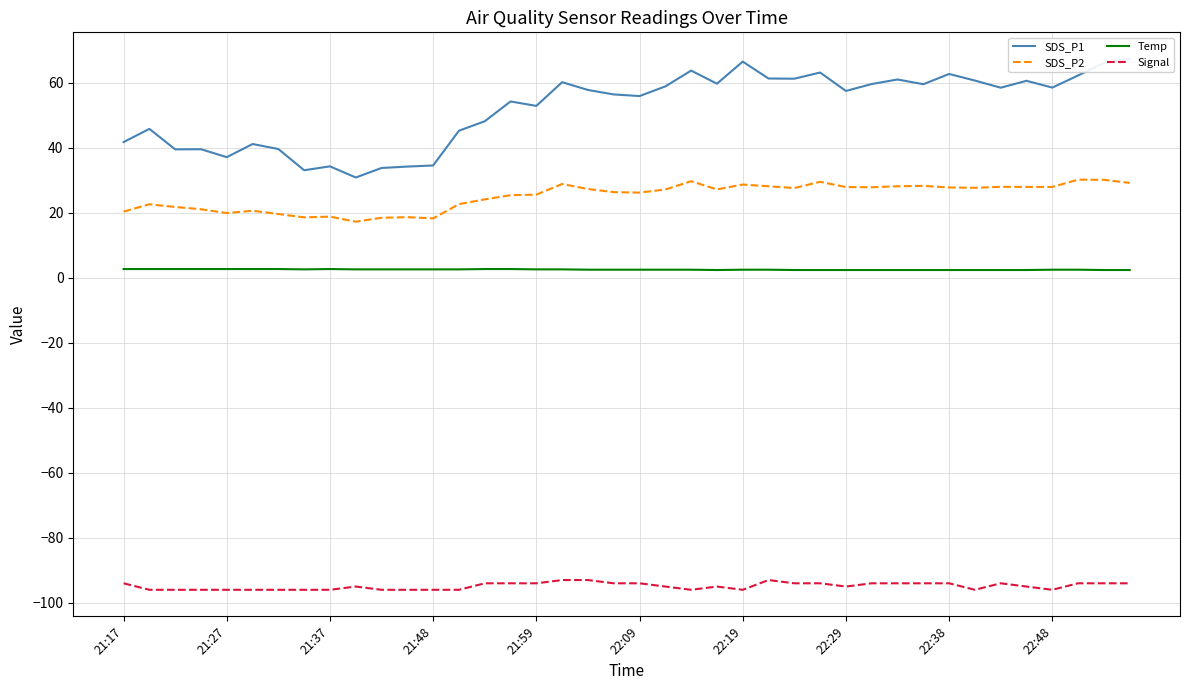

True or false: Signal and SDS_P2 cross at least once.

False